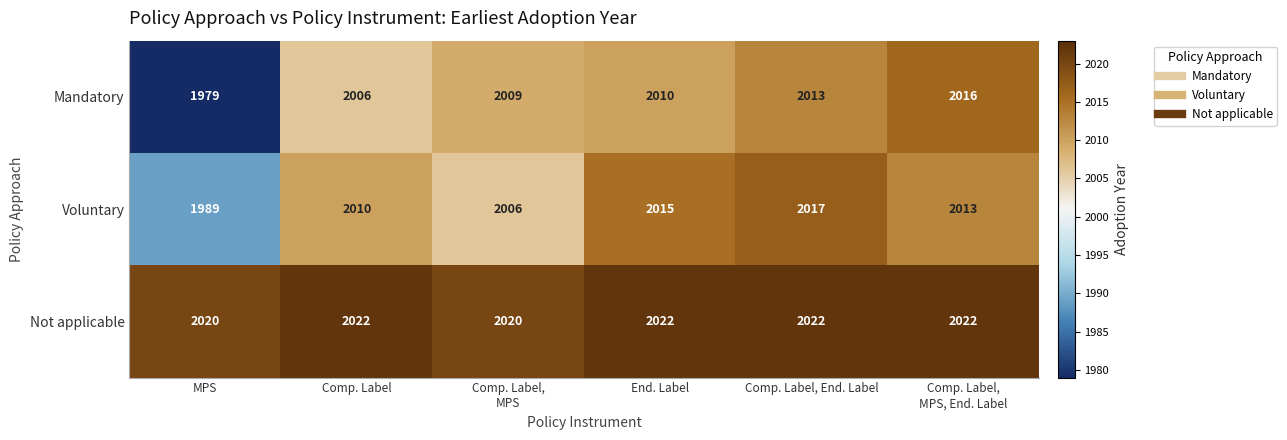

Reading left to right, transcribe all the data shown in this chart.

Mandatory: 1979	2006	2009	2010	2013	2016
Voluntary: 1989	2010	2006	2015	2017	2013
Not applicable: 2020	2022	2020	2022	2022	2022